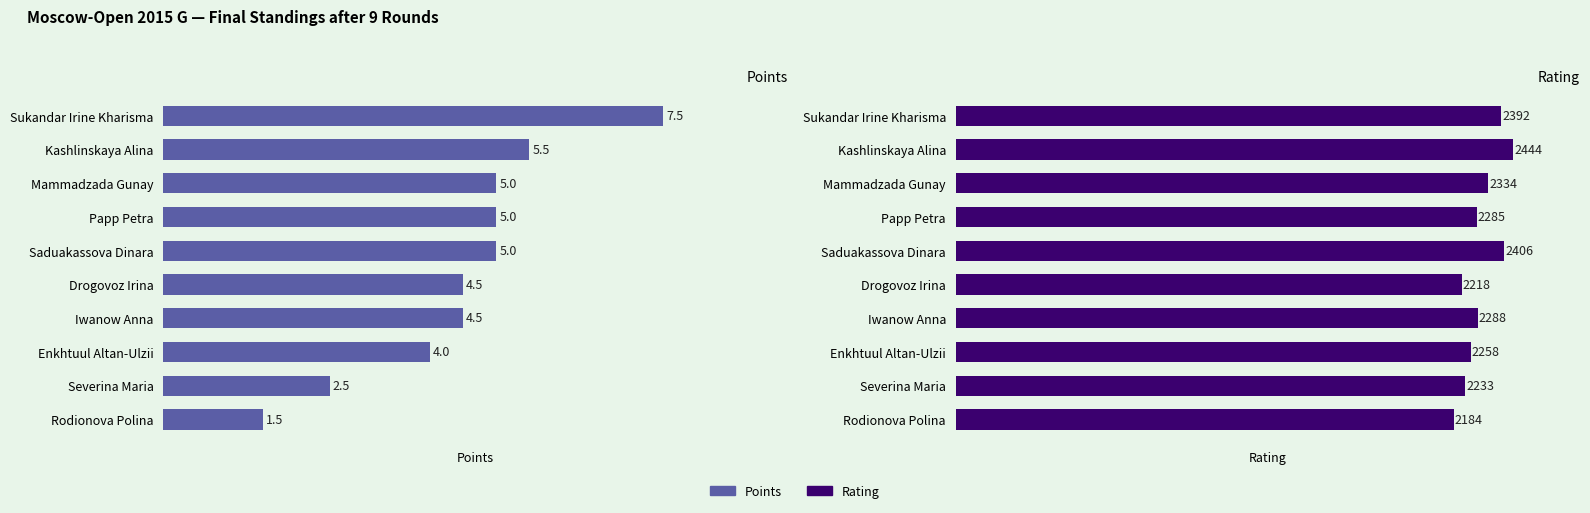

True or false: Rating has a value of 2258.0 at 7.

True